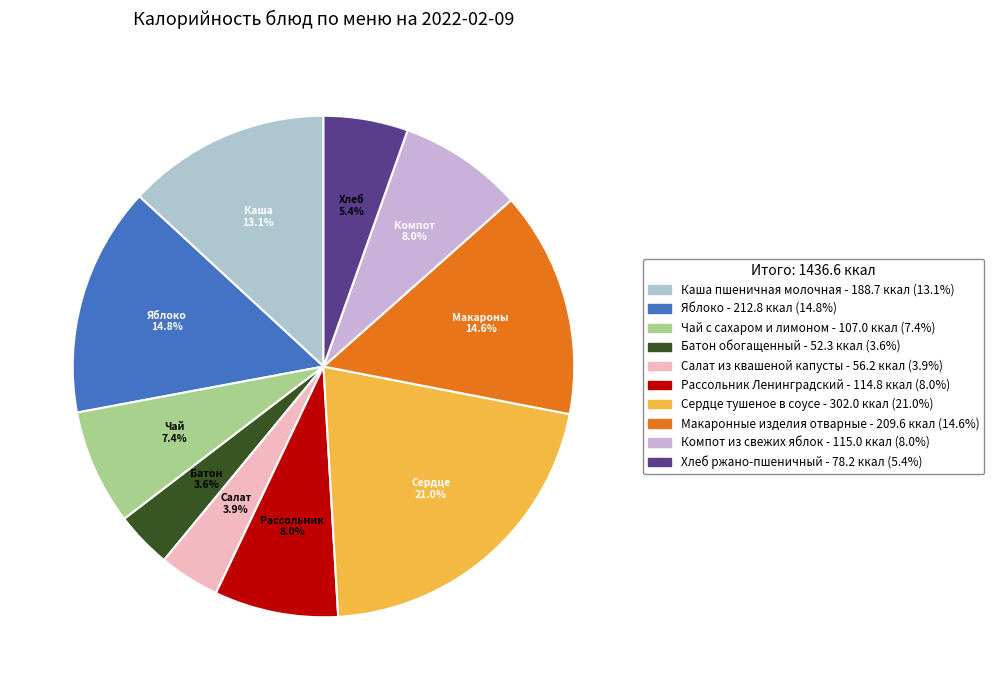

Count the number of slices in the pie.

10